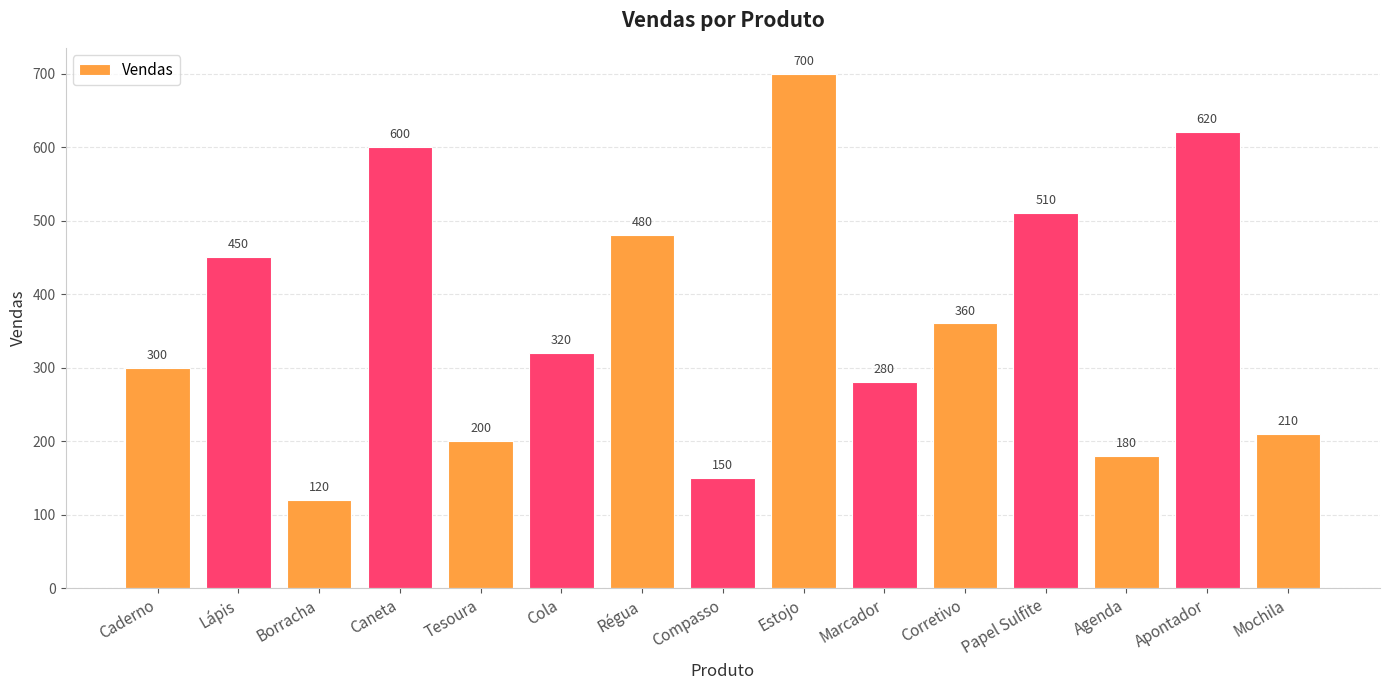

The value at Lápis is 450. True or false?

True